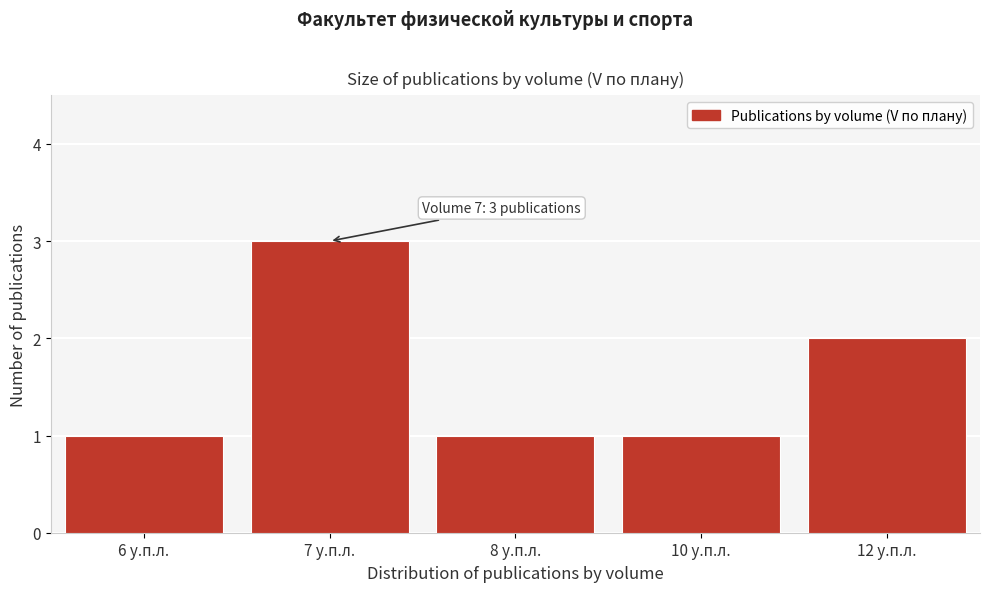

Reading left to right, extract all data points from this chart.

1	3	1	1	2